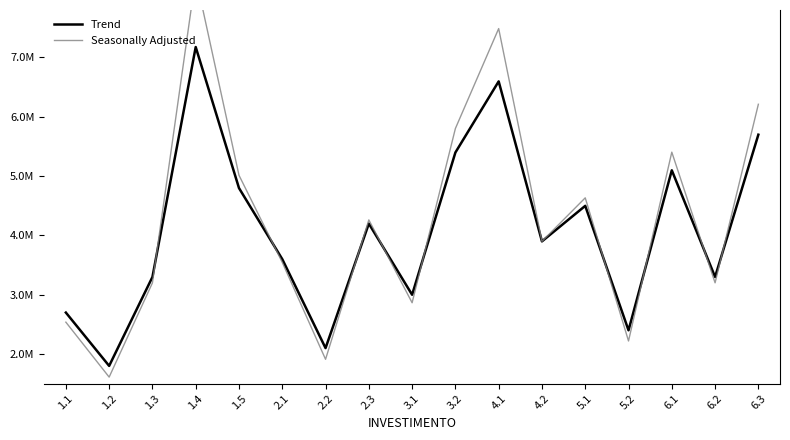

What is the approximate value of Seasonally Adjusted at 6.2?

3199574.1